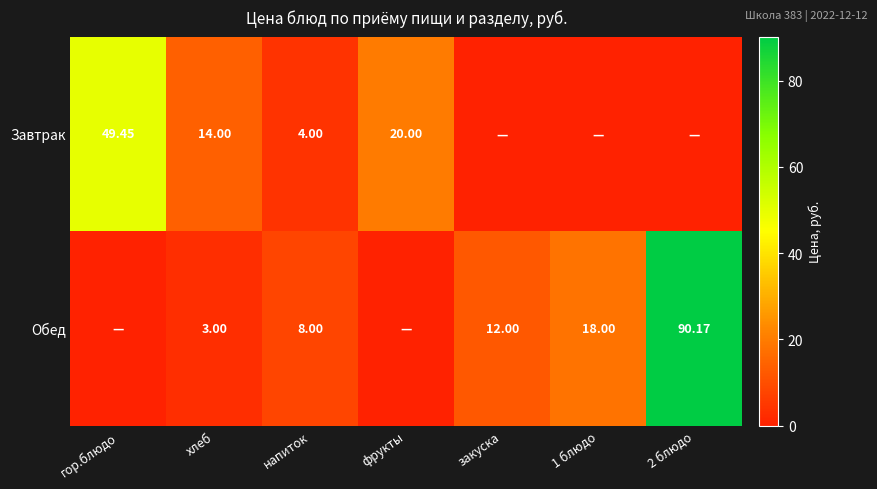

What is the maximum value shown in the chart?

90.2